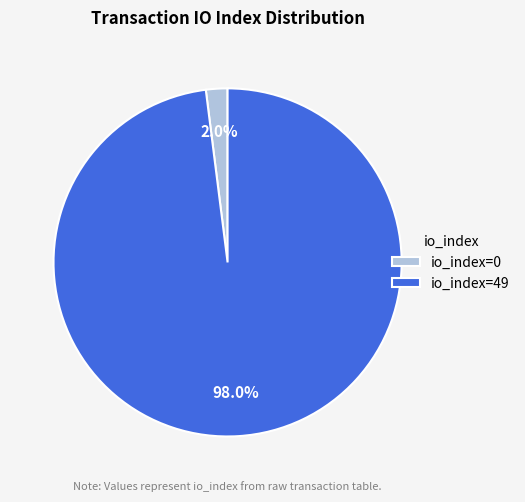

Is there a majority slice in this chart?

Yes